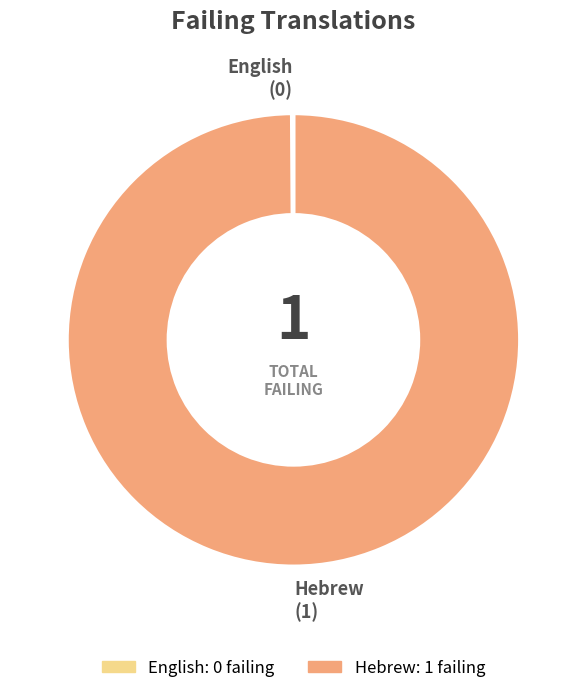

Which slice represents more than half of the pie?

Hebrew